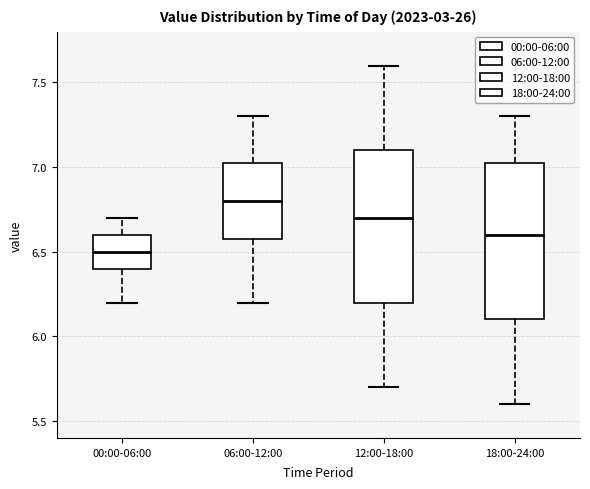

Reading left to right, read every box against the y-axis: the position of its median line, the range the box covers, and the ends of its whiskers. The values are not printed on the chart, so give them approximately, as read against the axis.

00:00-06:00: median 6.50, box 6.40 to 6.60, whiskers 6.20 to 6.70
06:00-12:00: median 6.80, box 6.60 to 7.05, whiskers 6.20 to 7.30
12:00-18:00: median 6.70, box 6.20 to 7.10, whiskers 5.70 to 7.60
18:00-24:00: median 6.60, box 6.10 to 7.05, whiskers 5.60 to 7.30